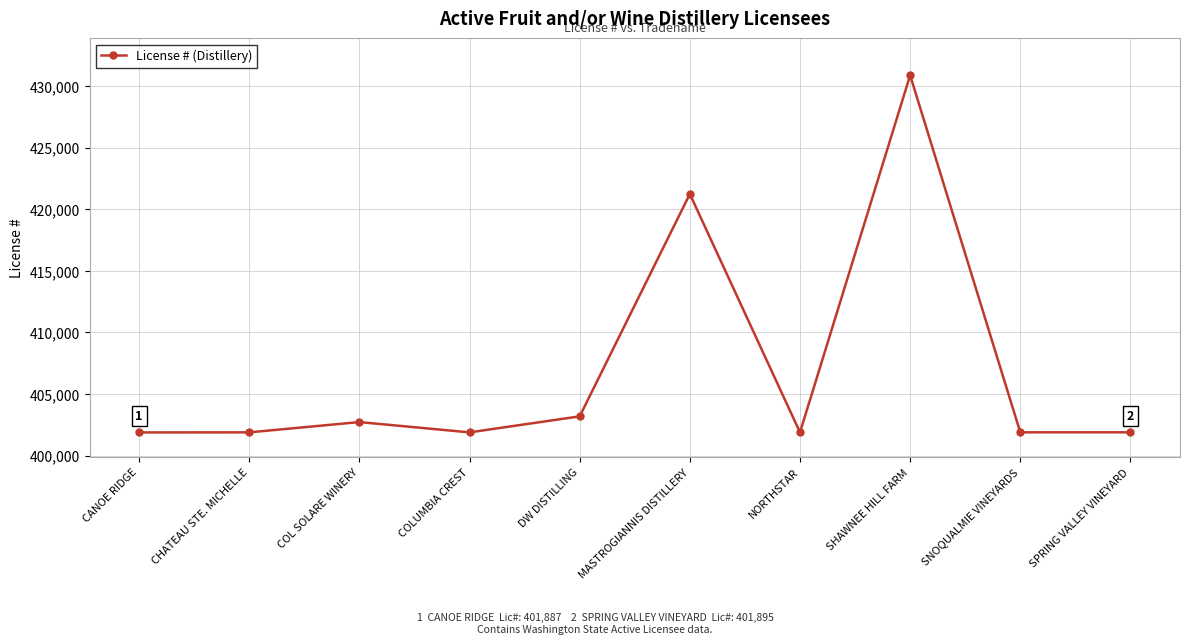

Read the value at CANOE RIDGE.

401887